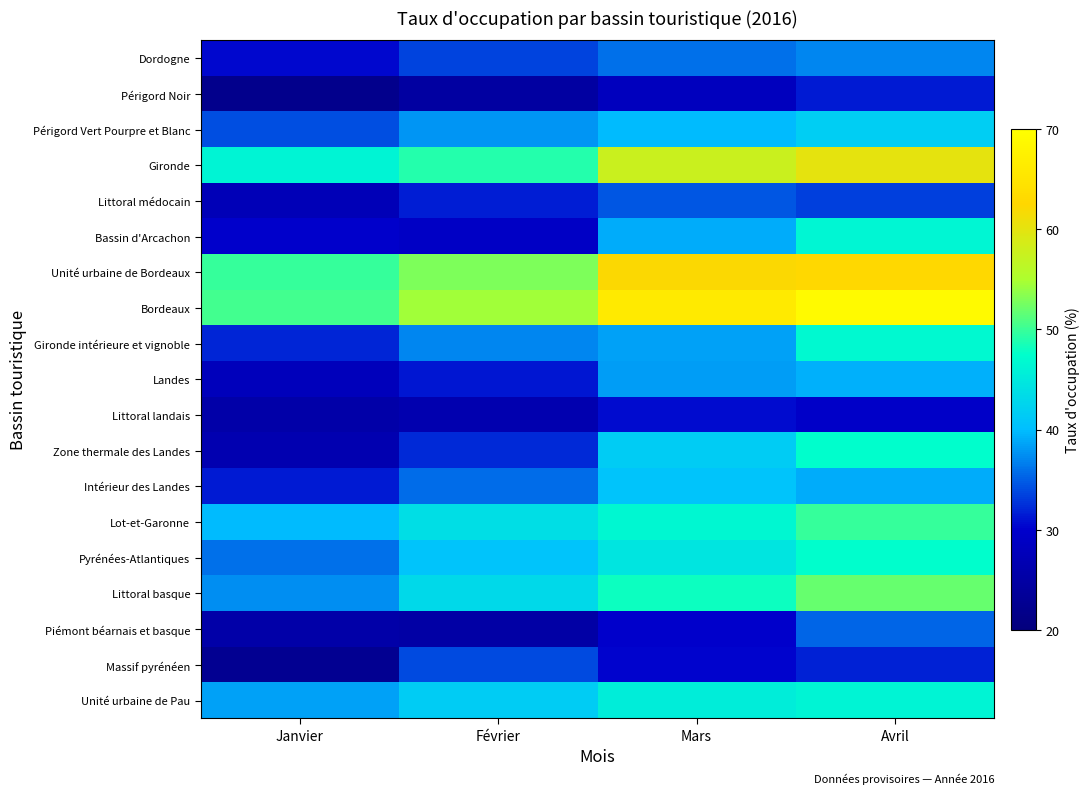

Between Février and Avril, which series saw the biggest shift?

Bassin d'Arcachon